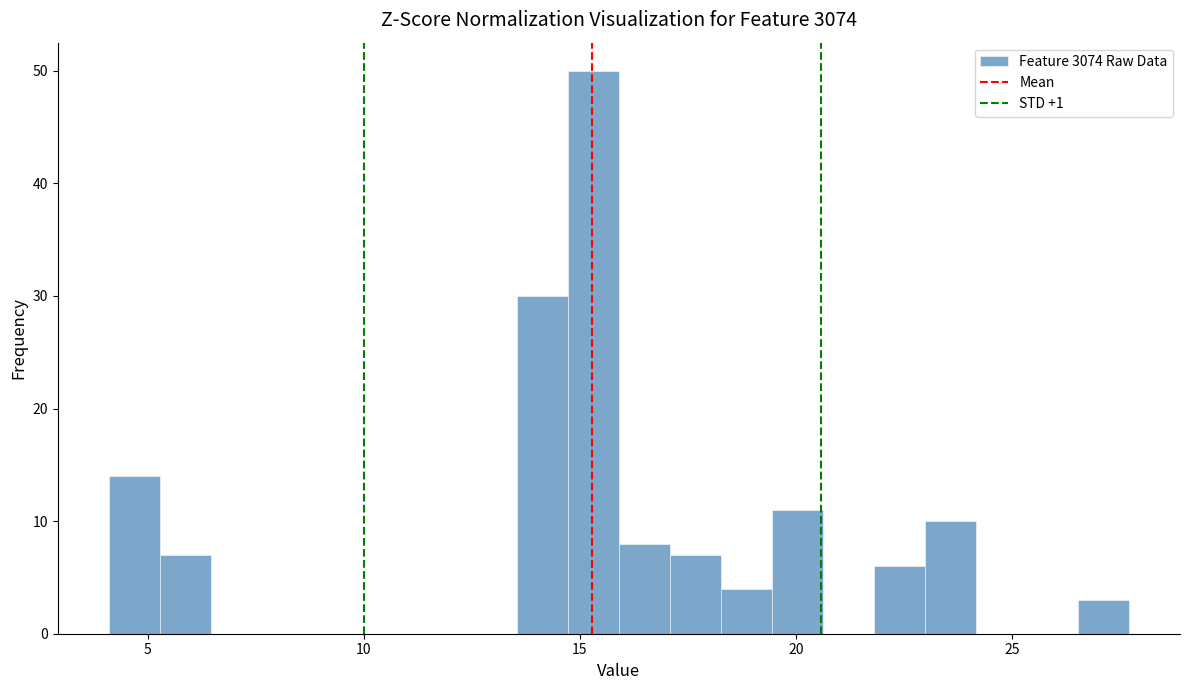

Read against the x-axis, roughly where is the centre of the tallest bar?

15.5